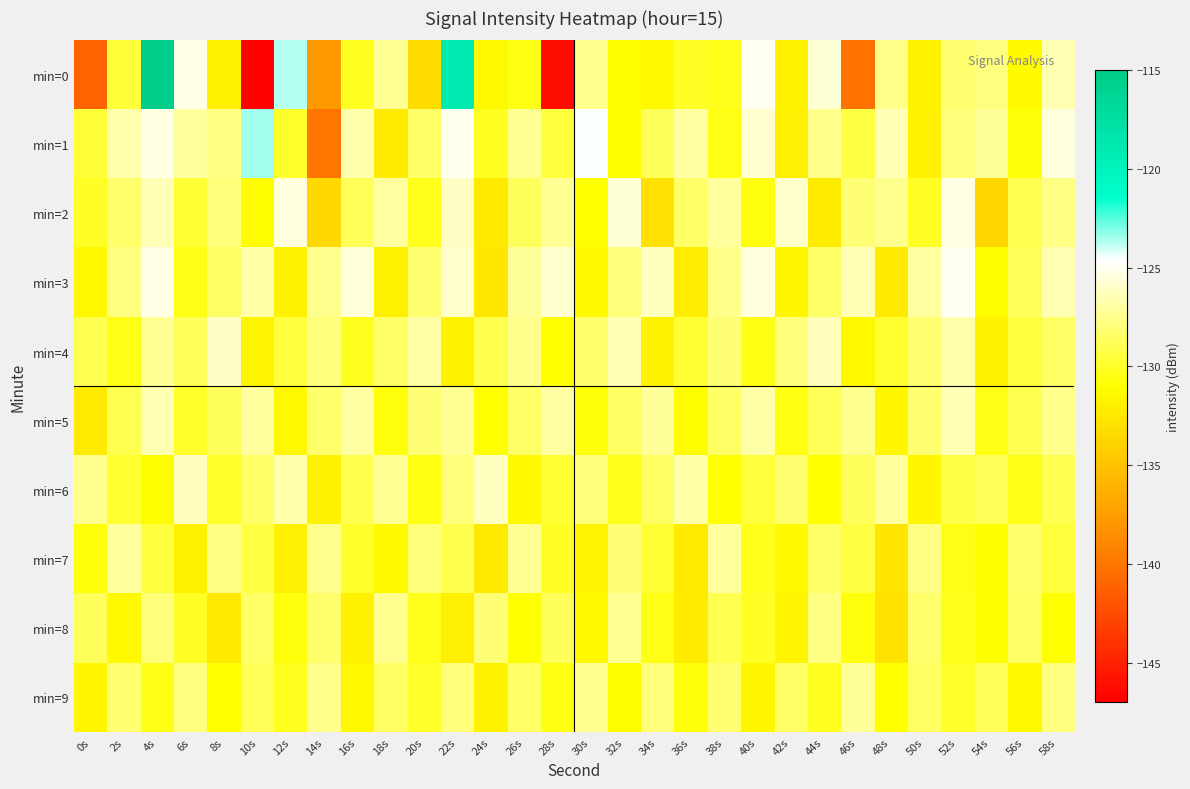

What is the minimum value shown in the chart?

-146.8